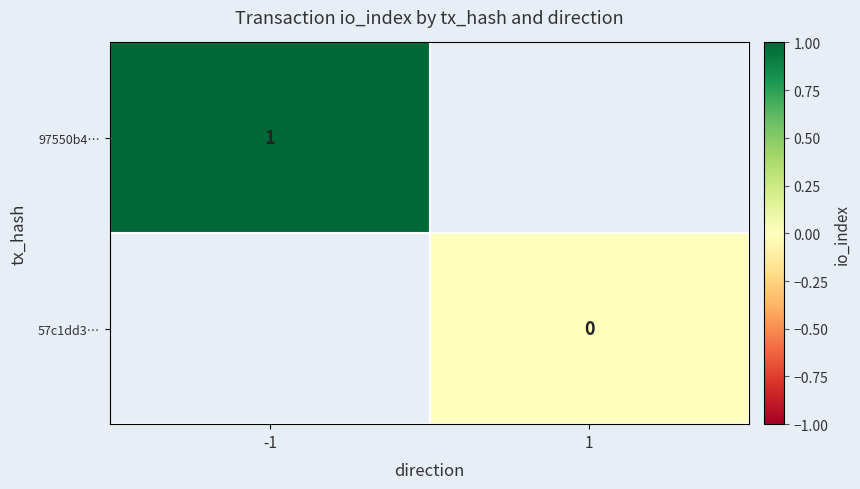

Between -1 and 1, which is larger?

1